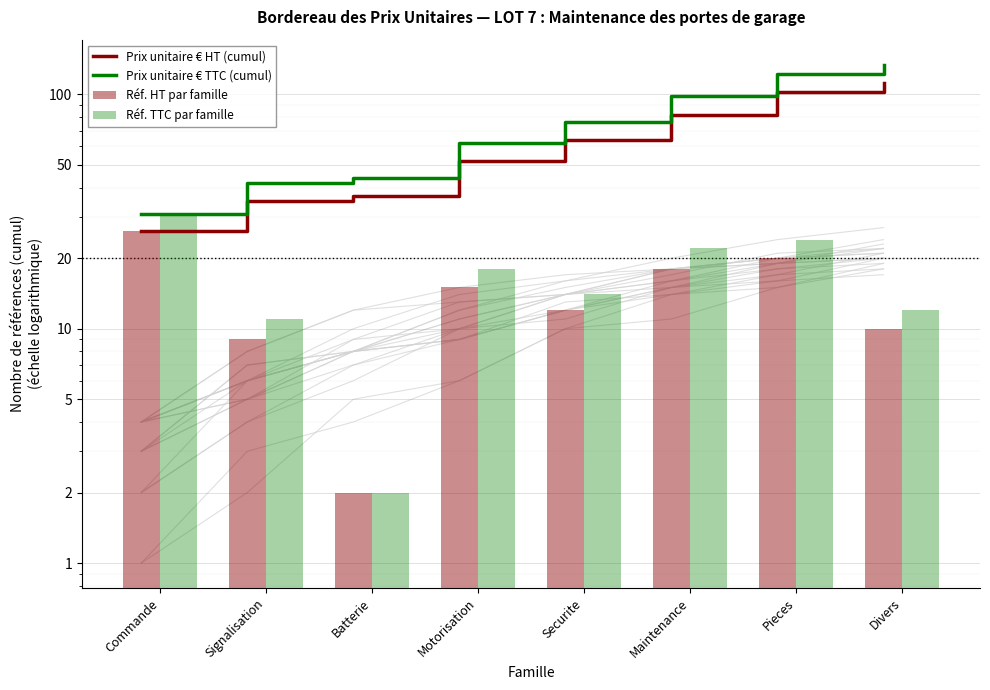

What is the label of the 3rd bar from the right?

Maintenance